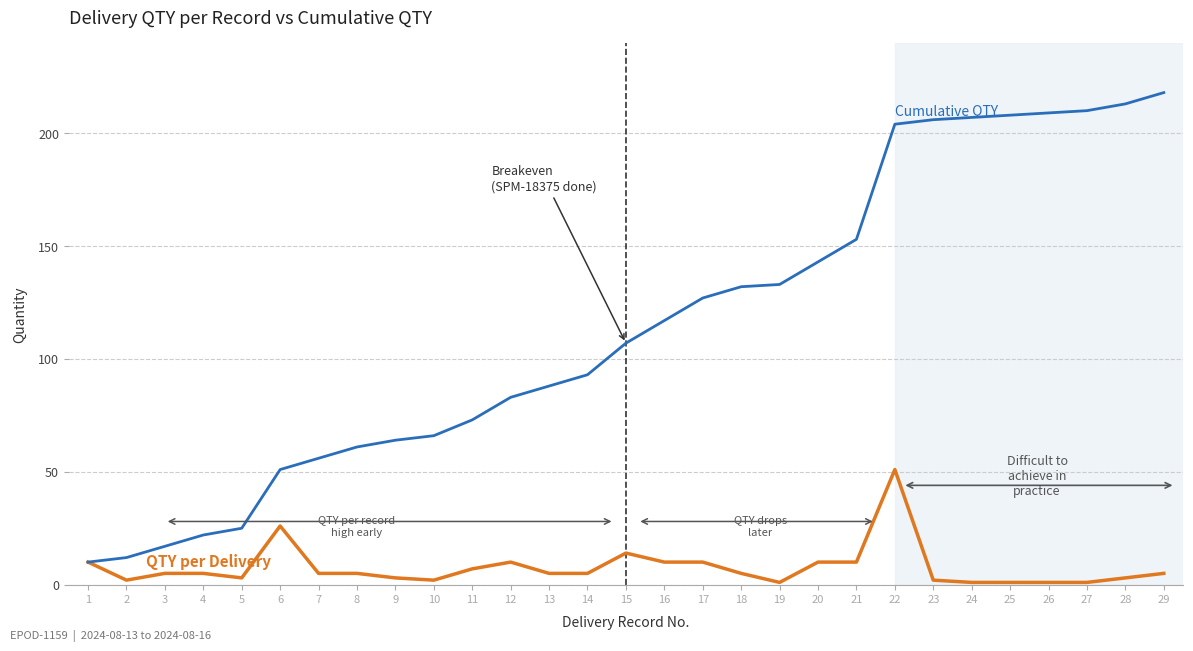

Which category has the highest value across all series?

29